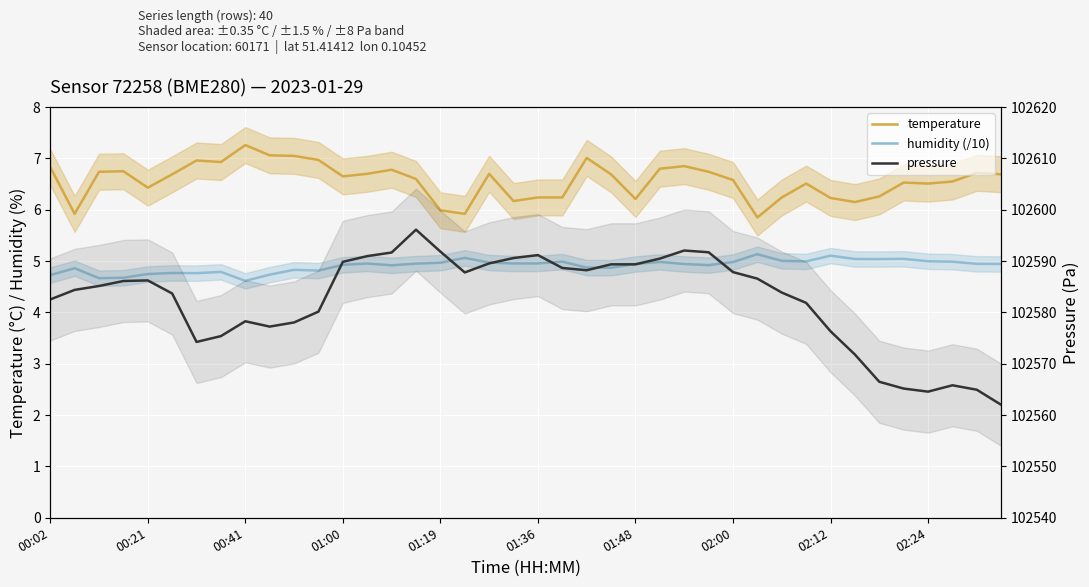

Is it true that humidity (/10) equals 4.9 at 22?

True